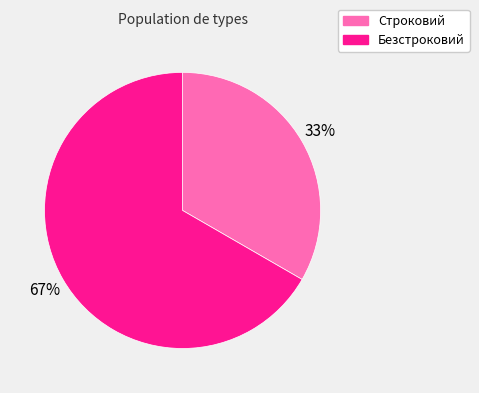

To the nearest percent, what portion does Безстроковий represent?

67%